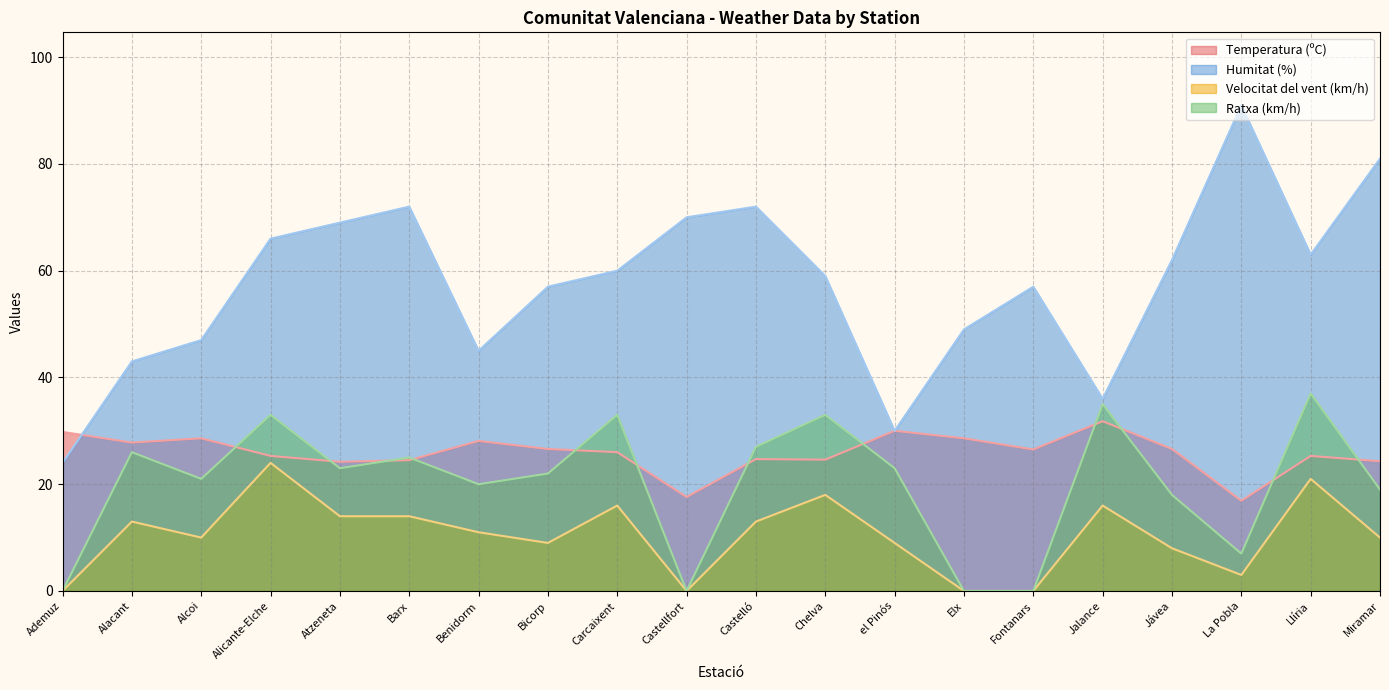

Does the chart have visible grid lines?

Yes